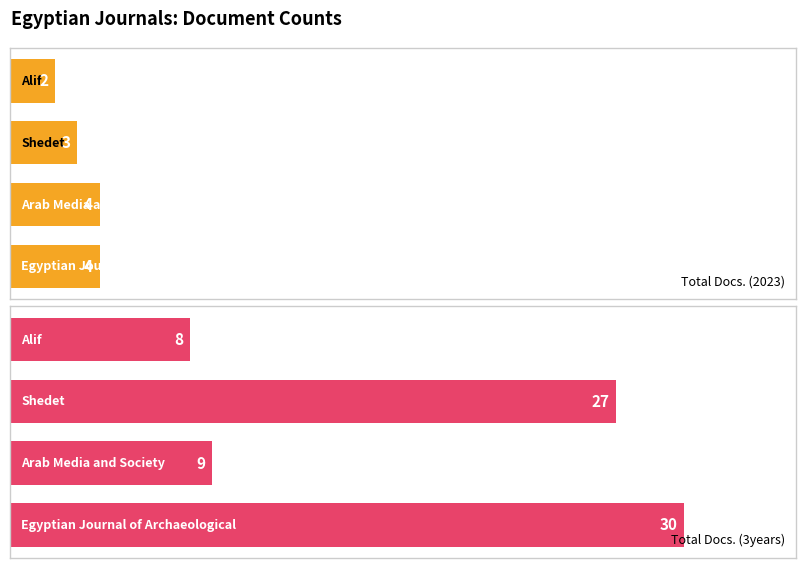

What is the value of the Total Docs. (3years) bar at the 2nd from the left?

9